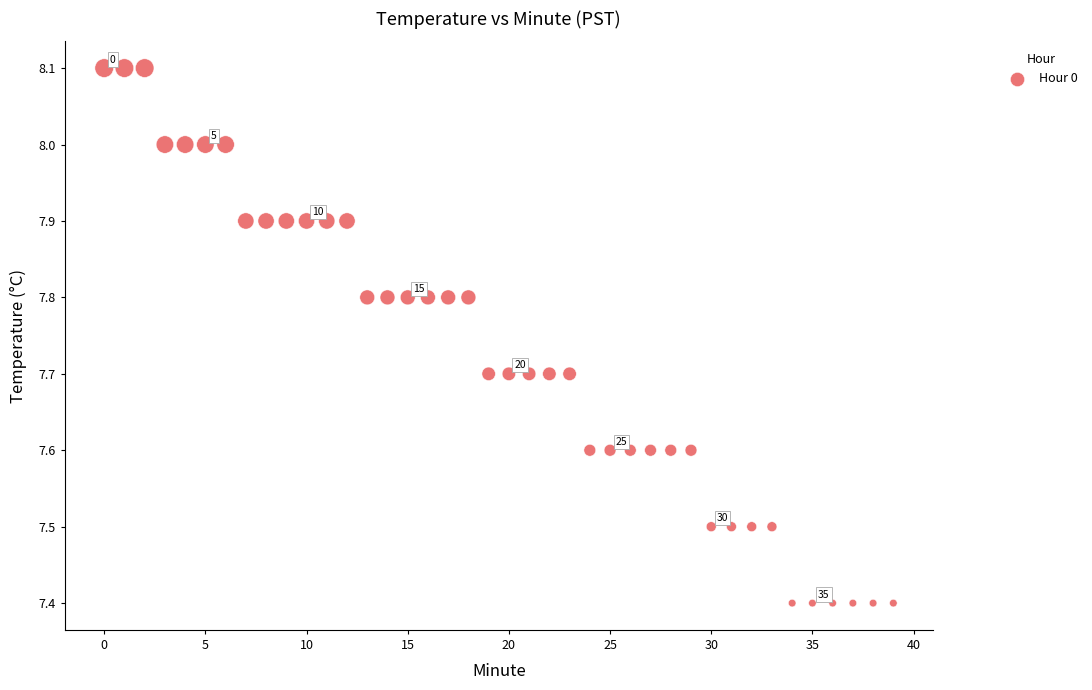

What is the range of Y values (max minus min)?

0.7